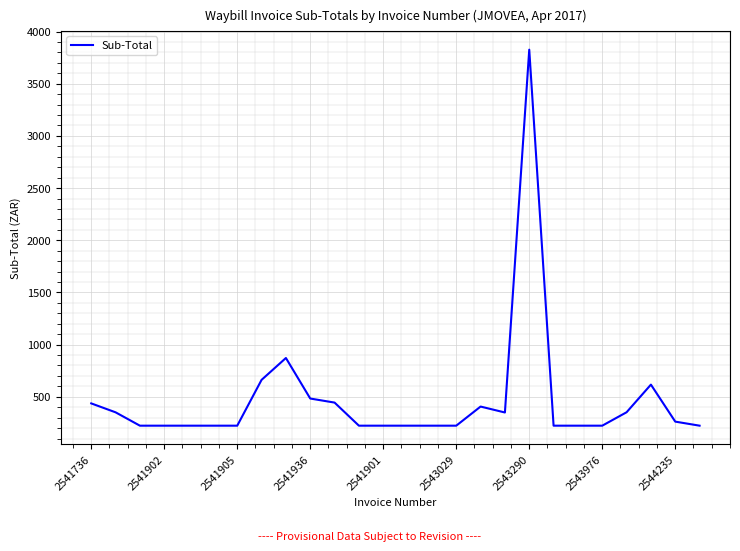

What is the minimum value shown in the chart?

223.0